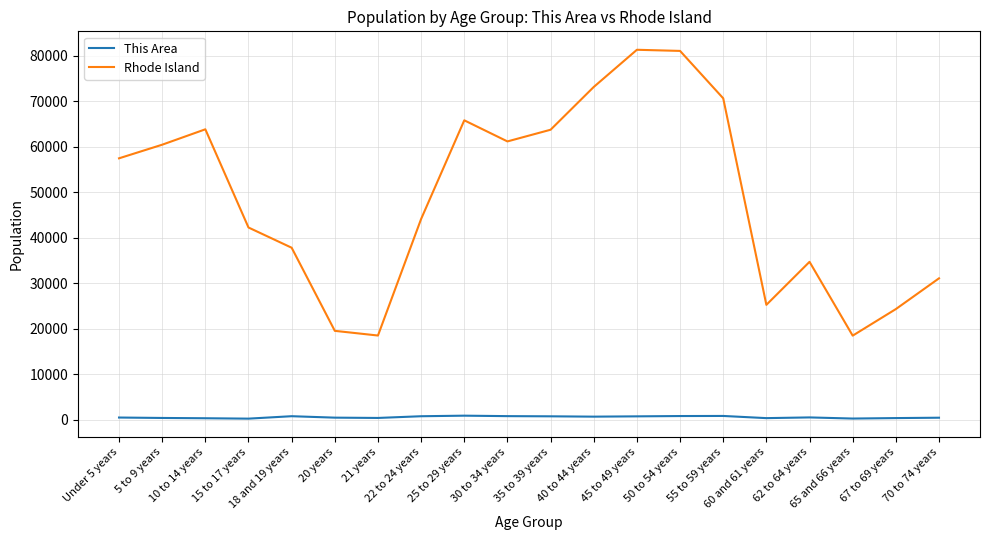

Which series has the largest total across all categories?

Rhode Island